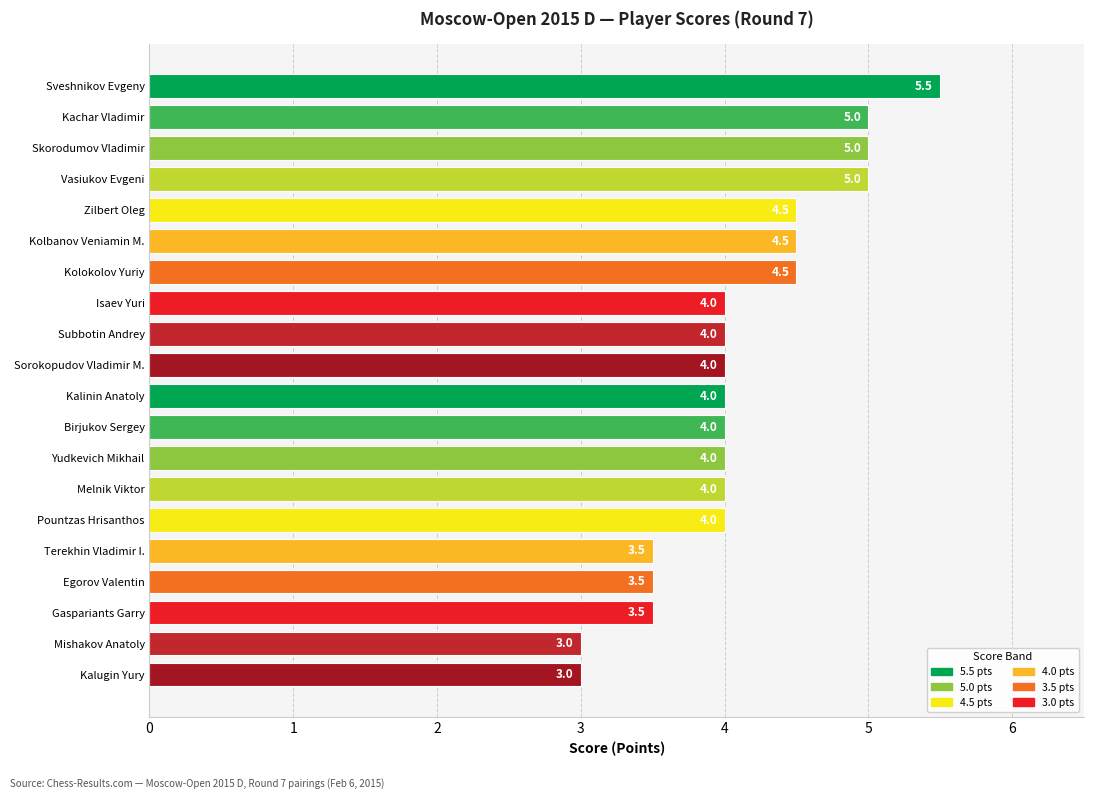

Which has a higher value, Egorov Valentin or Kolokolov Yuriy?

Kolokolov Yuriy